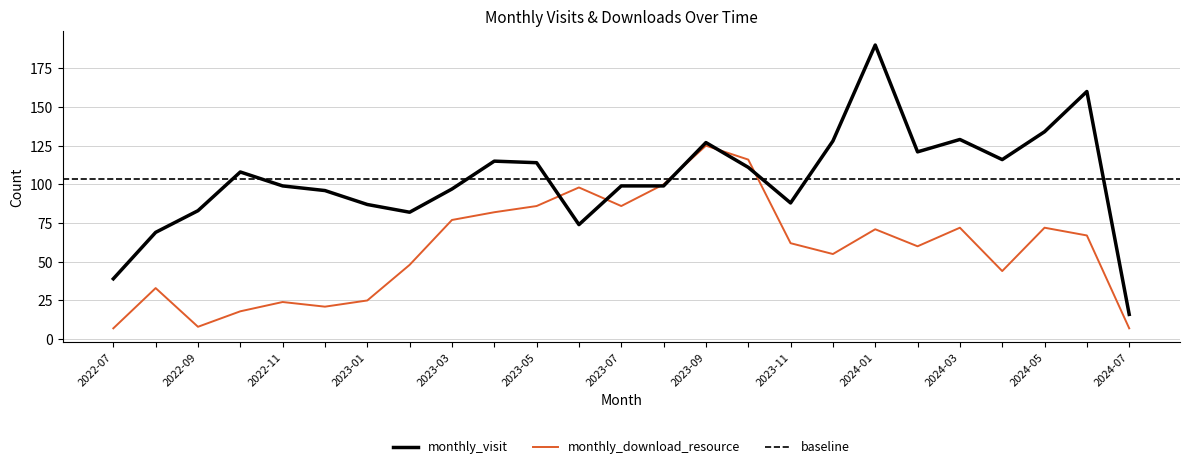

At which label is monthly_download_resource closest to 66?

2024-06